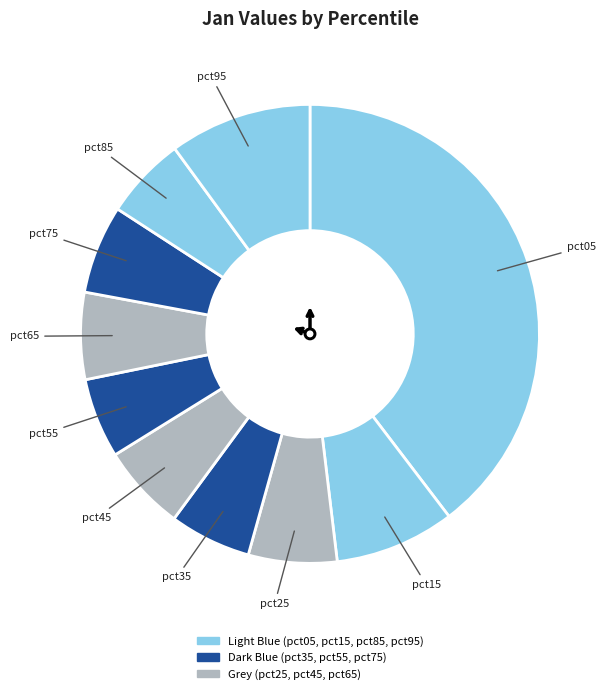

Which category has the smallest portion of the pie?

pct55